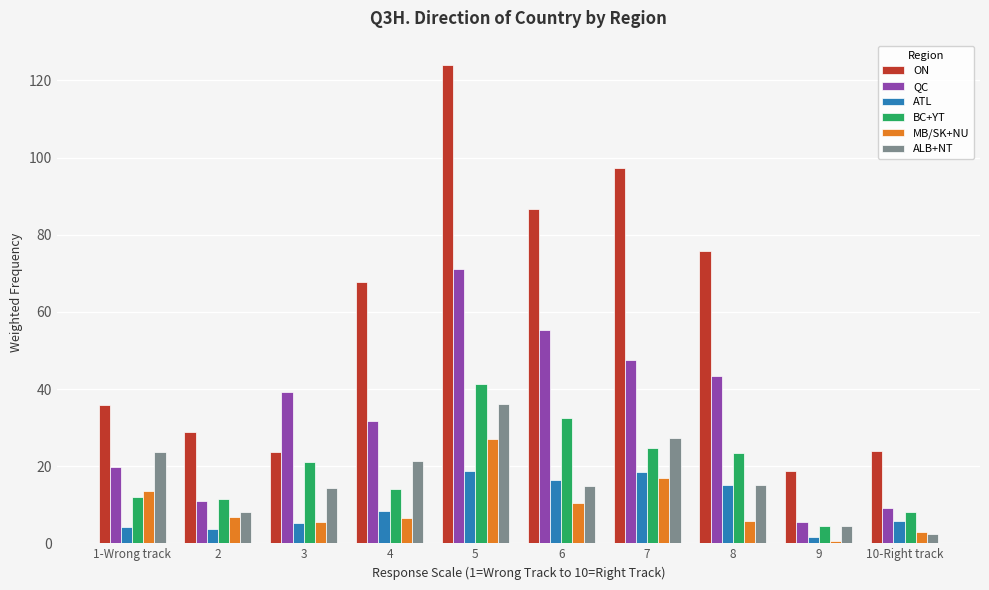

At how many categories does at least one series exceed 33?

7